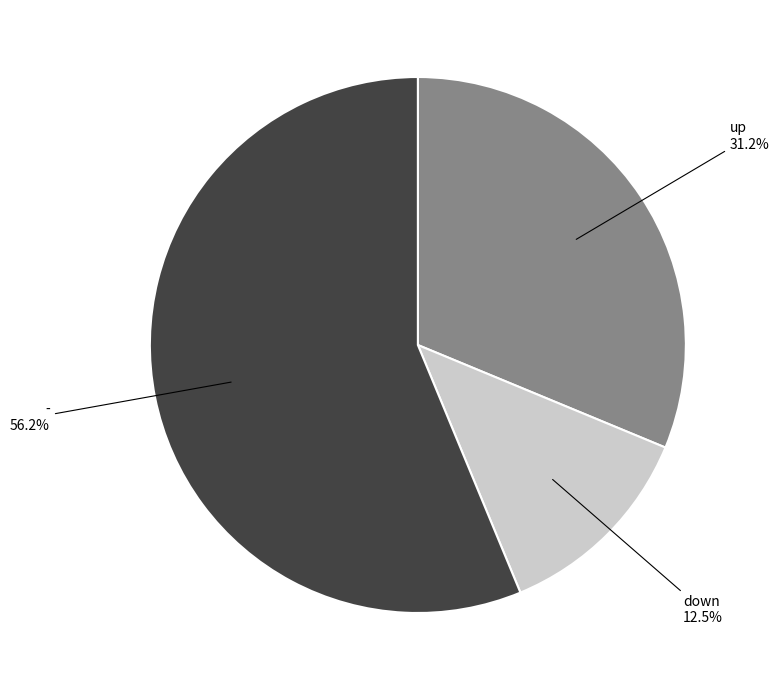

Does any single category account for the majority?

Yes